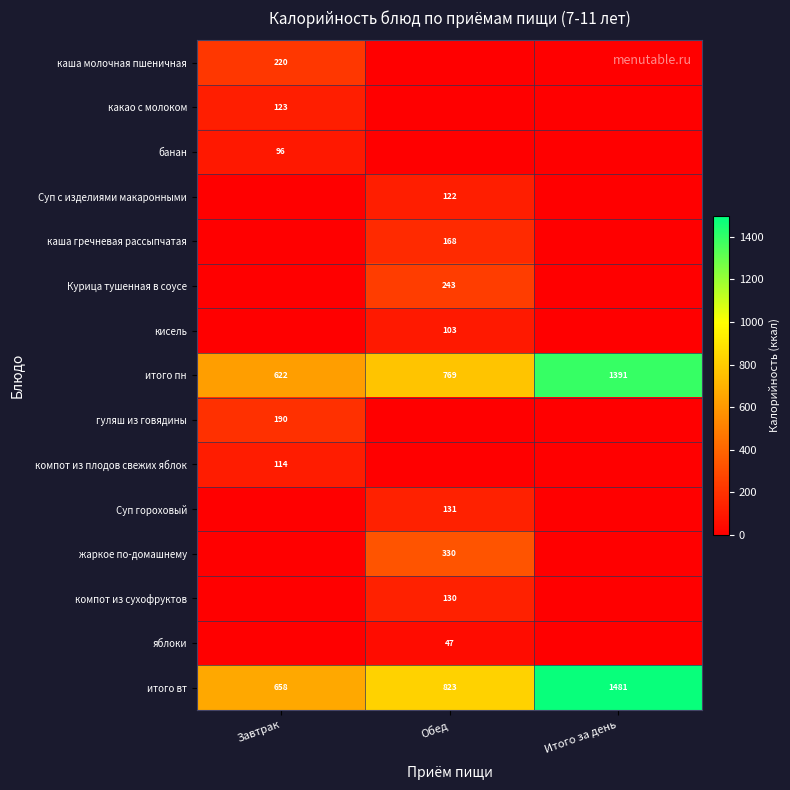

Which label corresponds to the smallest value in the chart?

Обед